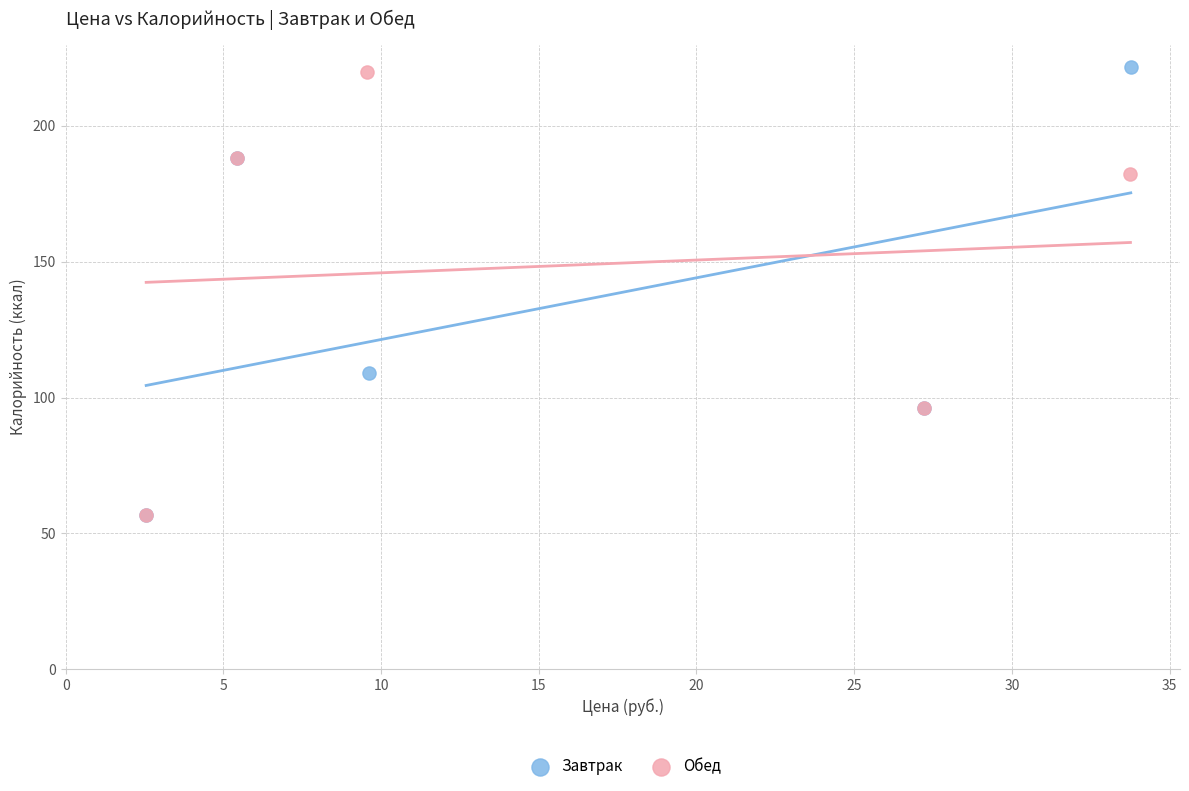

What are all the series names shown in the legend?

Завтрак, Обед